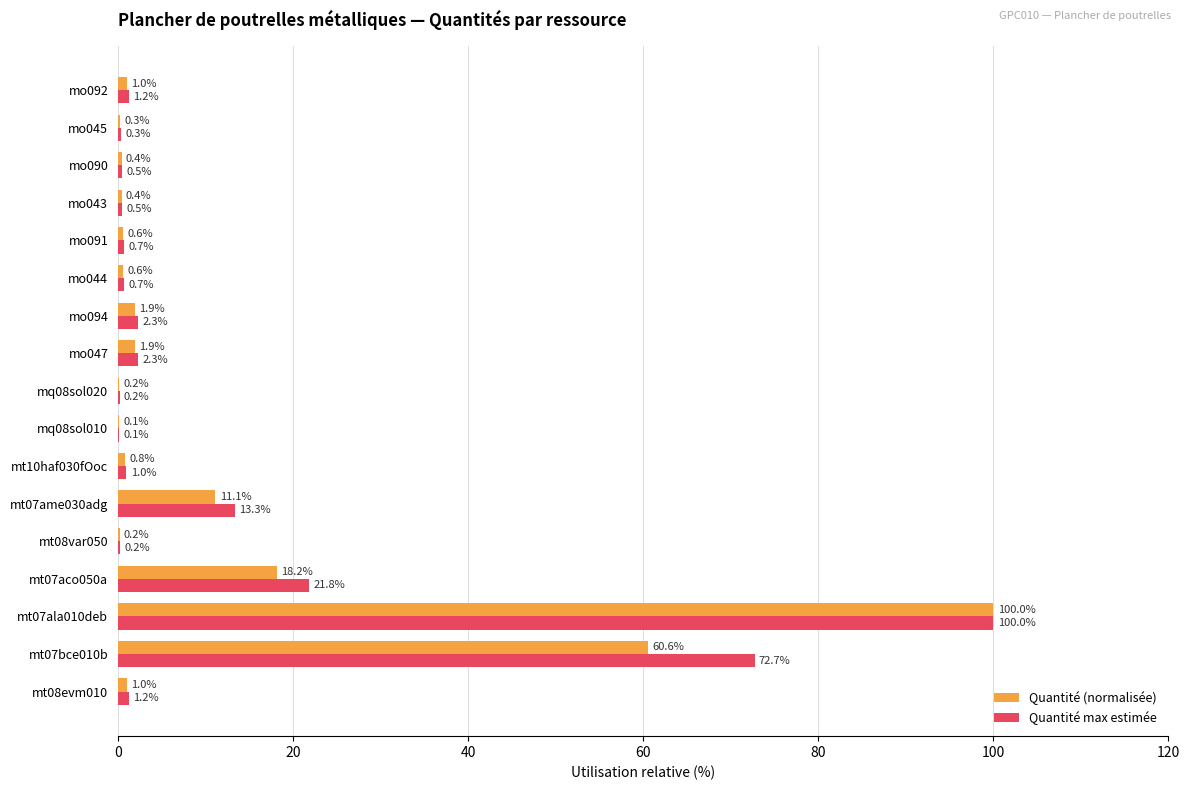

What is the maximum value shown in the chart?

100.0